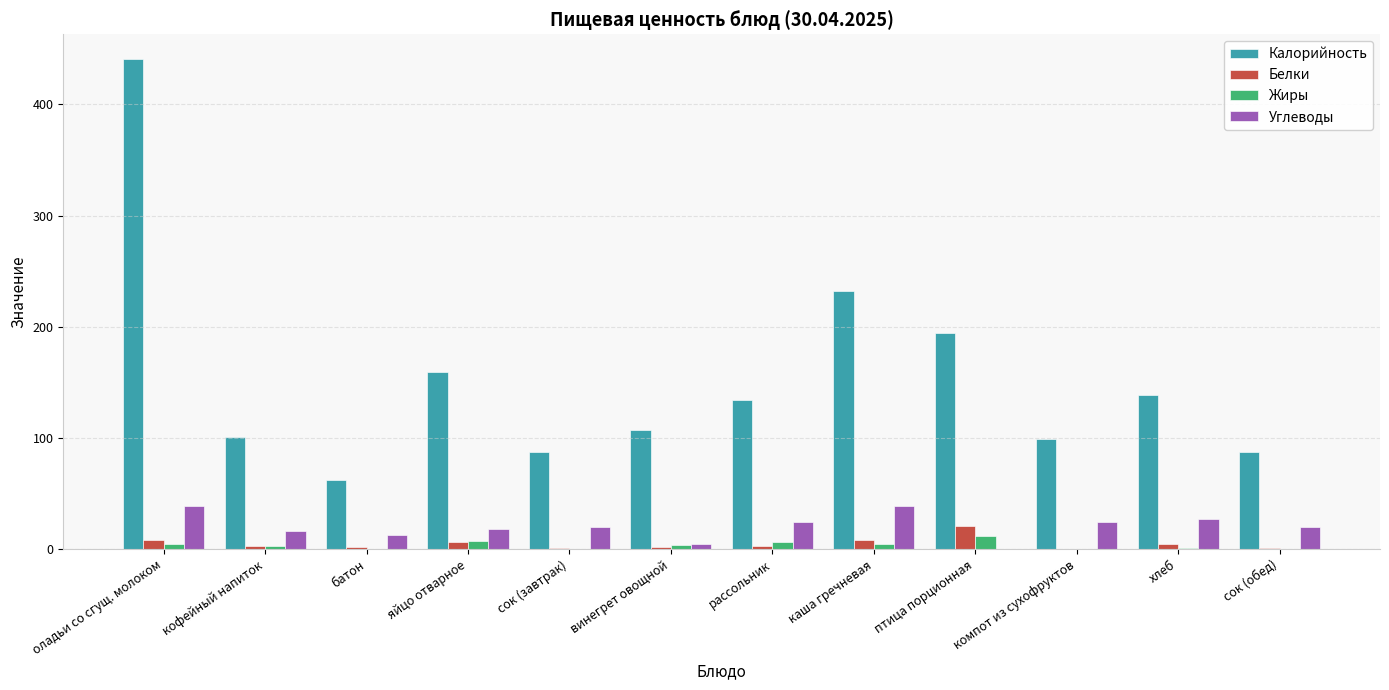

Between винегрет овощной and птица порционная, which series saw the biggest shift?

Калорийность